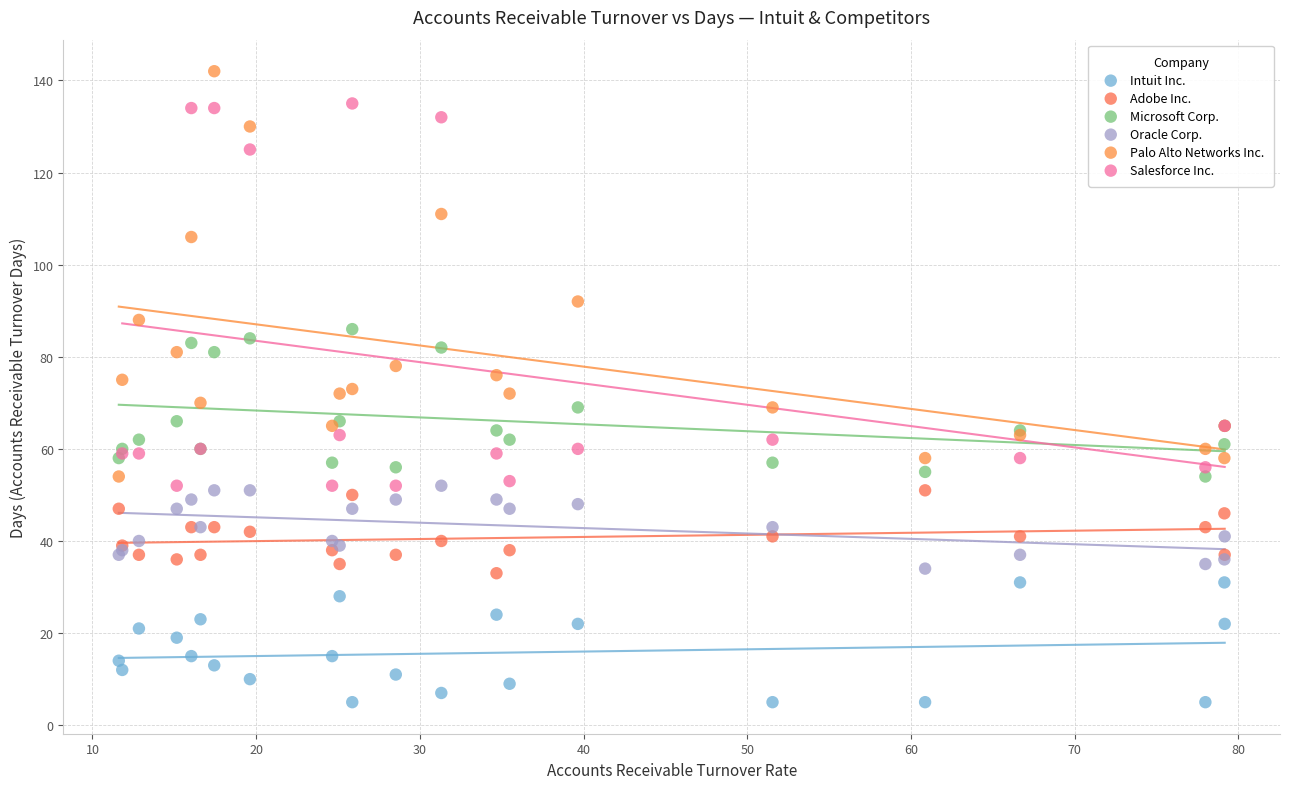

Which series reaches the minimum Y coordinate?

Intuit Inc.